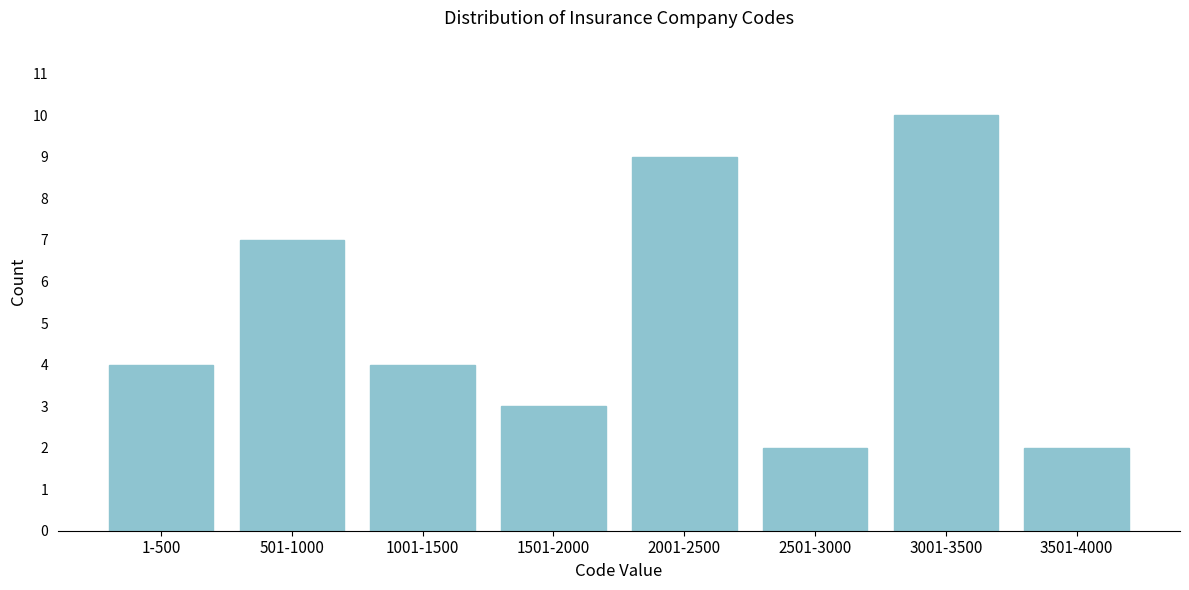

Reading left to right, what are all the values shown in this chart?

1-500=4	501-1000=7	1001-1500=4	1501-2000=3	2001-2500=9	2501-3000=2	3001-3500=10	3501-4000=2